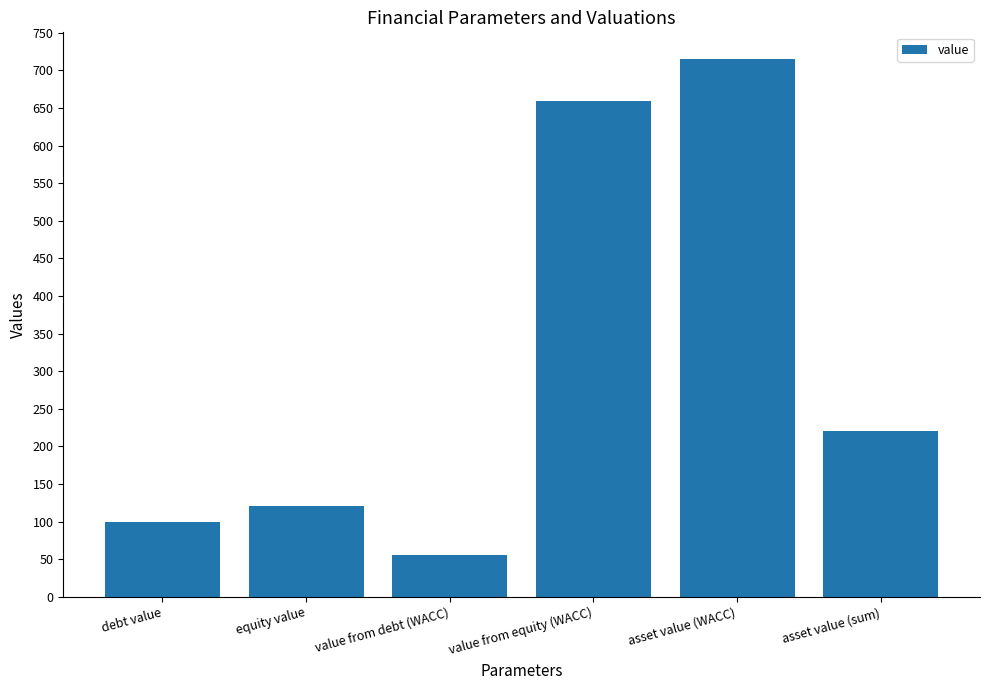

At which label does the data first exceed 220?

value from equity (WACC)